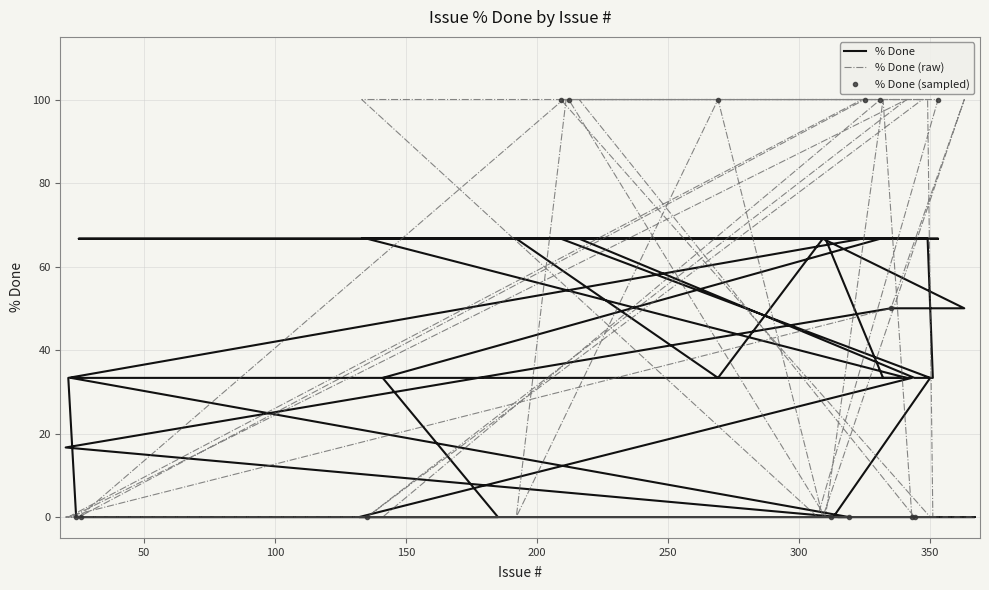

What is the difference between the values at 325 and 192?

100